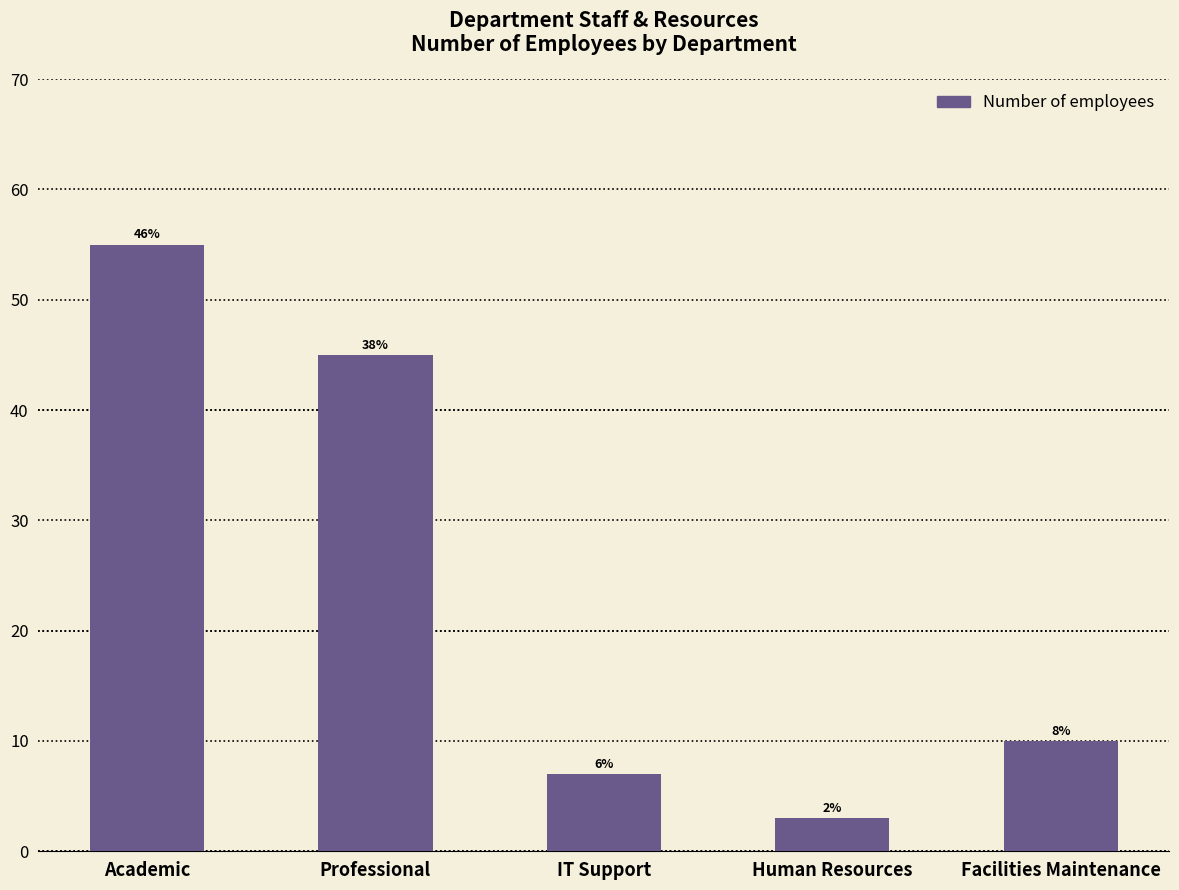

Does the chart contain any negative values?

No